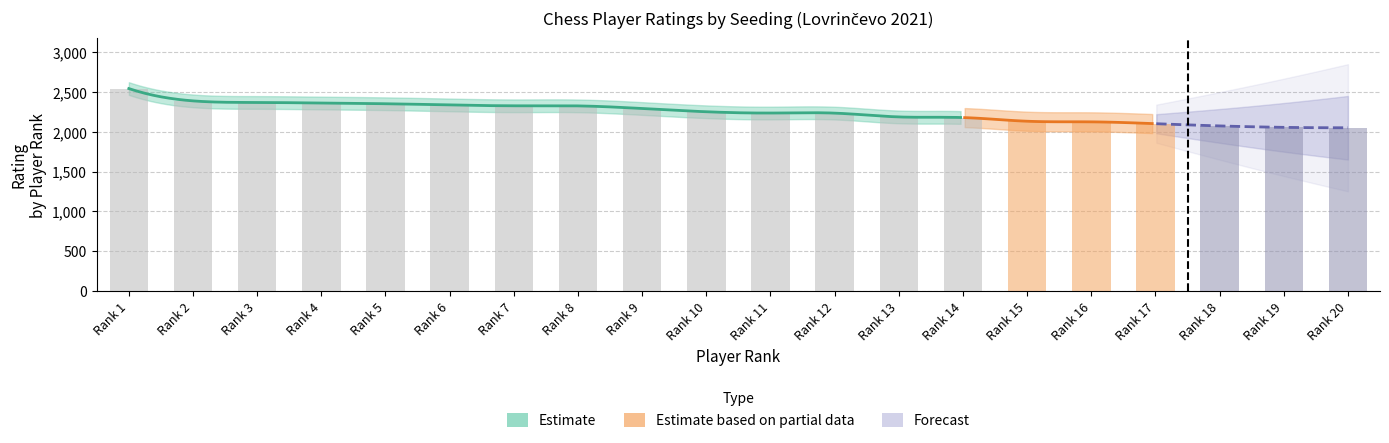

The chart shows a value of 1061 at 20. True or false?

False